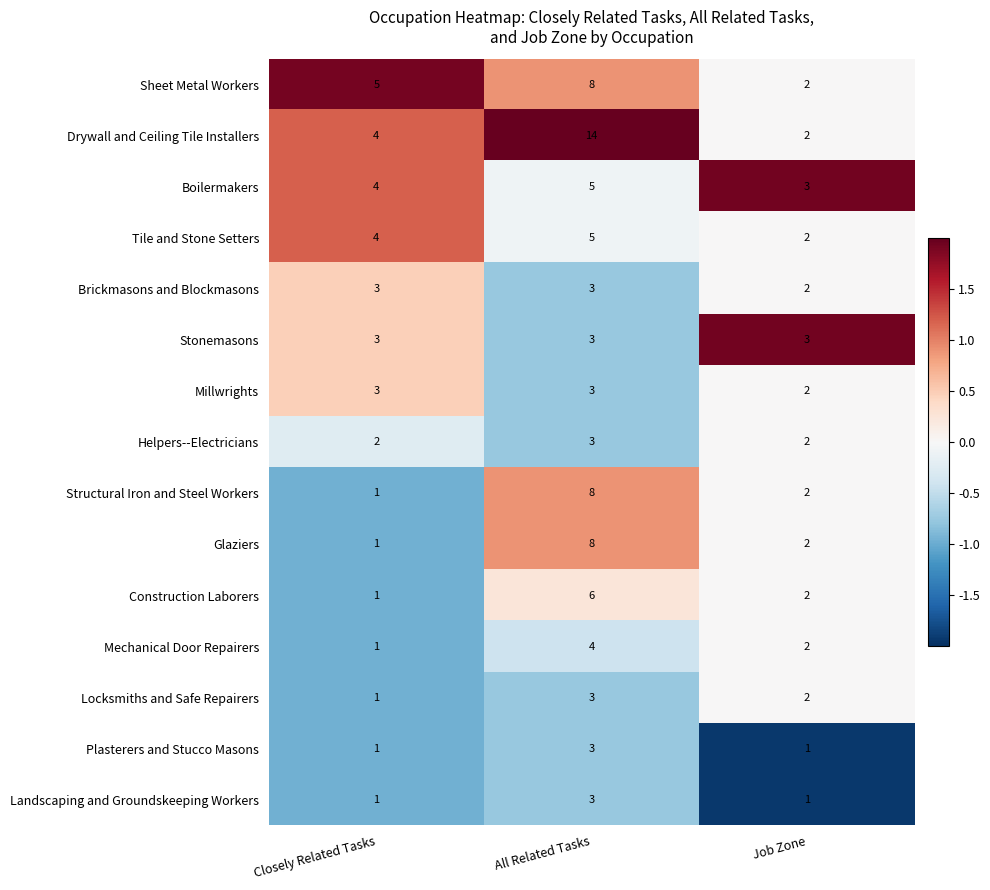

Between Closely Related Tasks and Job Zone, which series saw the biggest shift?

Sheet Metal Workers